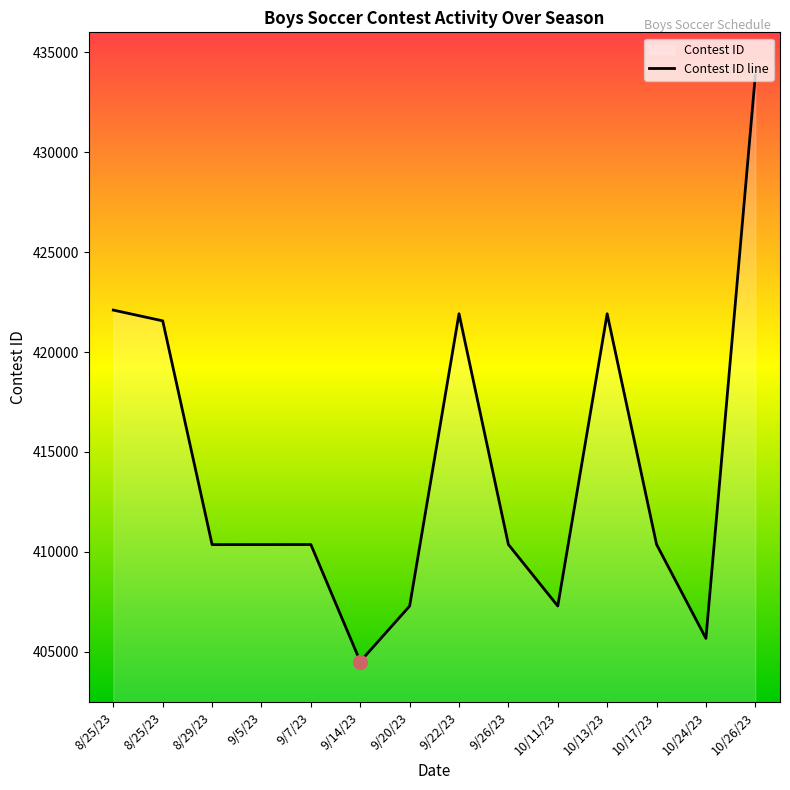

What is the label of the 13th point from the left?

10/24/23